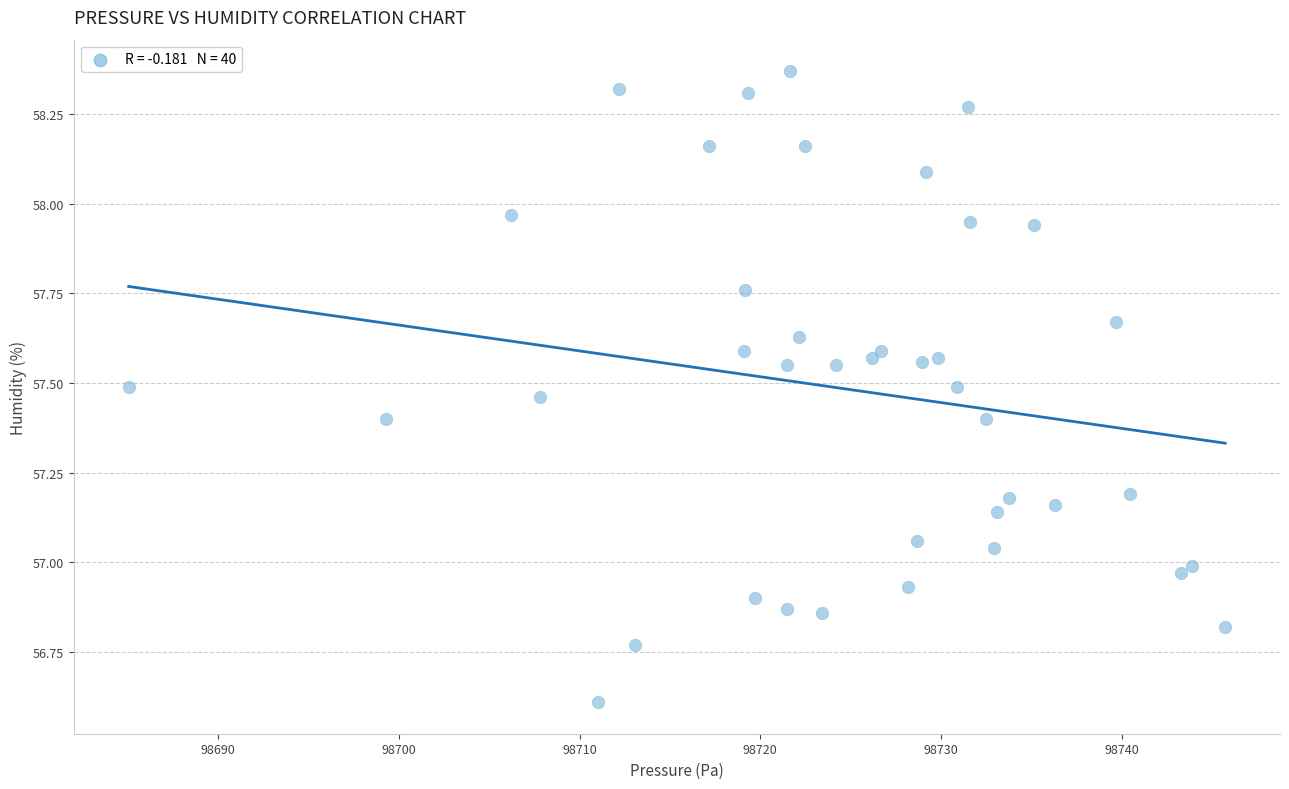

What is the range of Y values (max minus min)?

1.8